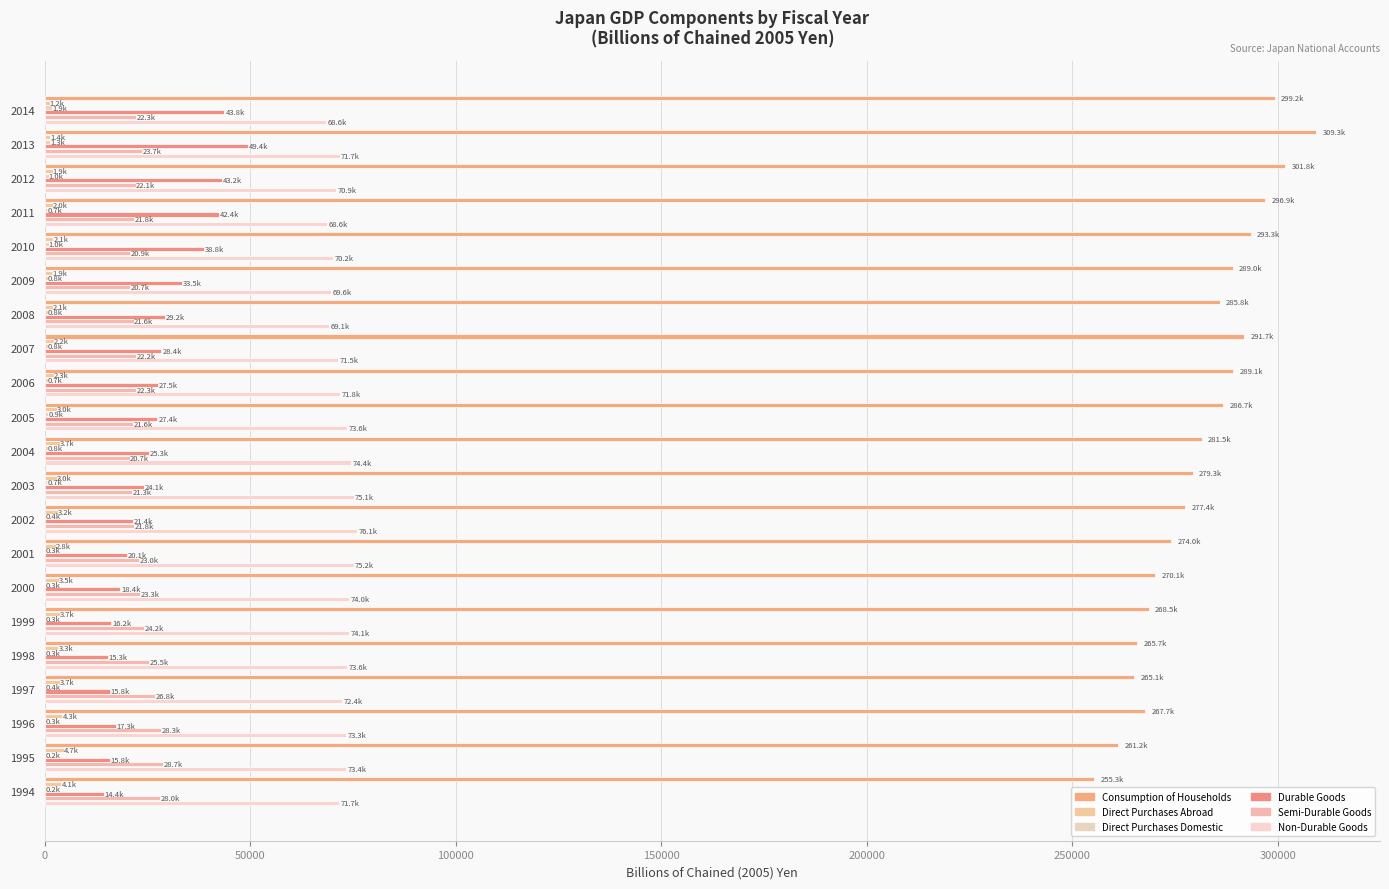

How many categories are shown in the chart?

21